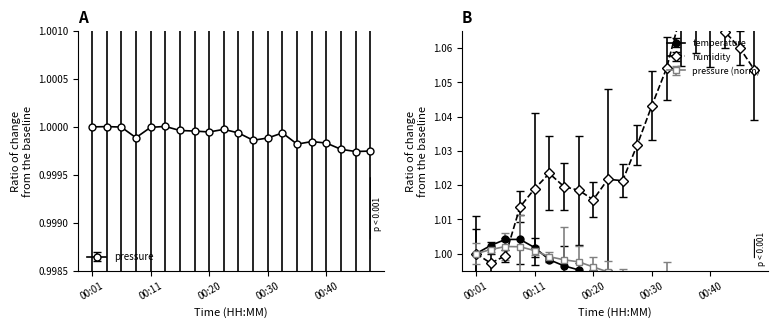

The value of temperature at 00:01 is 0.7. True or false?

False